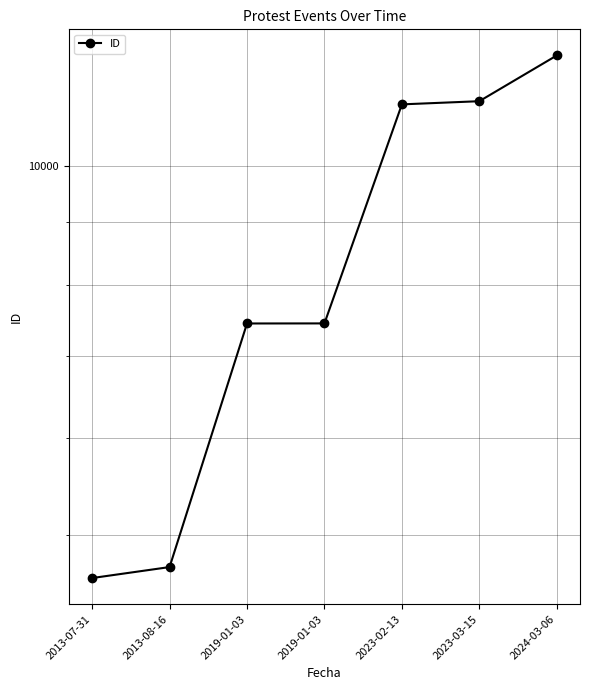

Reading left to right, list all the values displayed in this chart.

4608	4704	7436	7437	11226	11293	12307